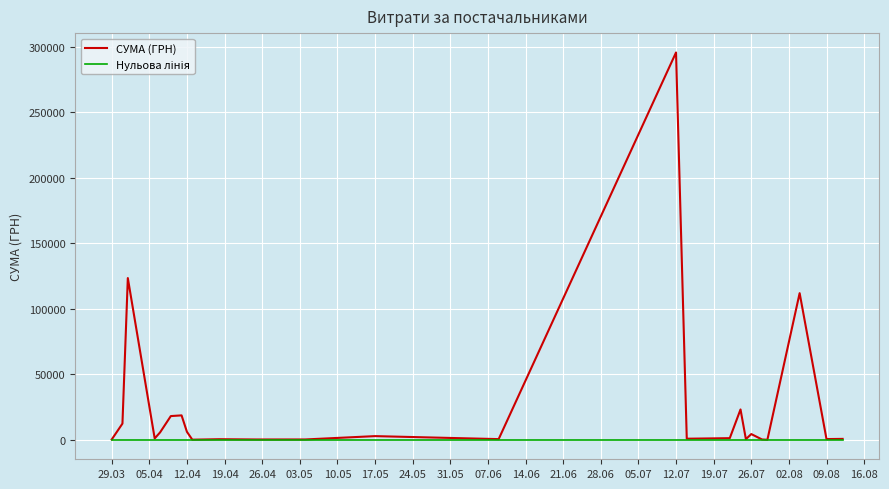

Which series has the largest total across all categories?

СУМА (ГРН)